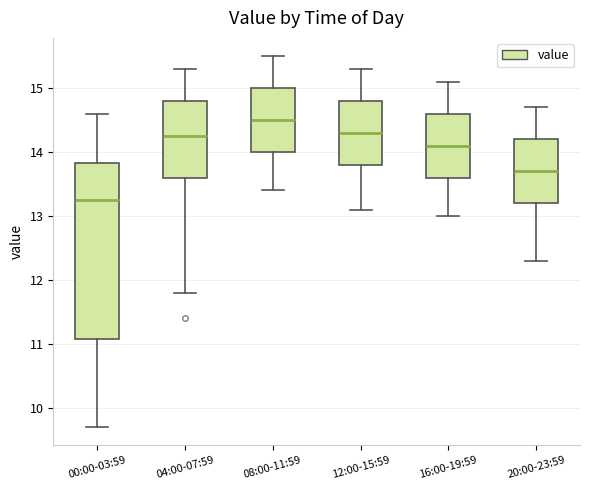

Reading left to right, read every box against the y-axis: the position of its median line, the range the box covers, and the ends of its whiskers. The values are not printed on the chart, so give them approximately, as read against the axis.

00:00-03:59: median 13.3, box 11.1 to 13.8, whiskers 9.7 to 14.6
04:00-07:59: median 14.3, box 13.6 to 14.8, whiskers 11.8 to 15.3
08:00-11:59: median 14.5, box 14.0 to 15.0, whiskers 13.4 to 15.5
12:00-15:59: median 14.3, box 13.8 to 14.8, whiskers 13.1 to 15.3
16:00-19:59: median 14.1, box 13.6 to 14.6, whiskers 13.0 to 15.1
20:00-23:59: median 13.7, box 13.2 to 14.2, whiskers 12.3 to 14.7